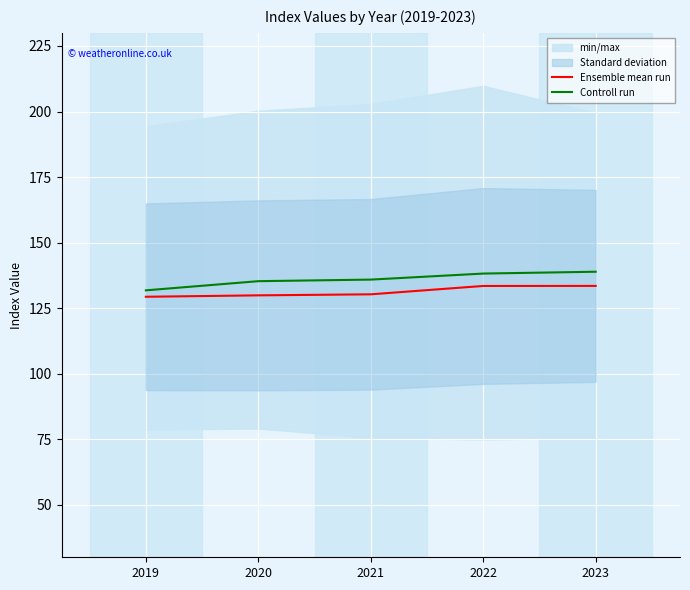

Reading left to right, transcribe all the data shown in this chart.

Ensemble mean run: 2019=129.4	2020=129.9	2021=130.3	2022=133.5	2023=133.5
Controll run: 2019=131.8	2020=135.3	2021=135.9	2022=138.2	2023=138.9